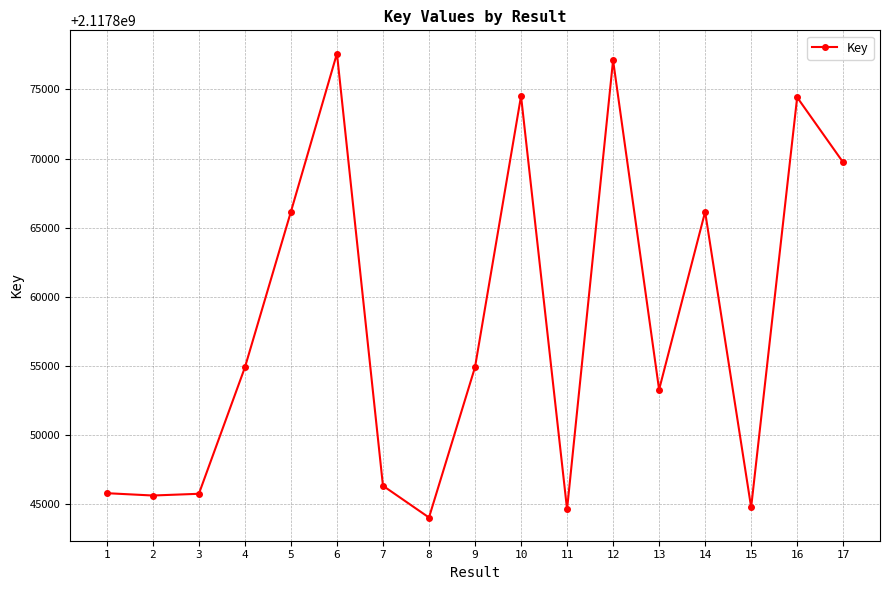

Which has a higher value, 12 or 8?

12